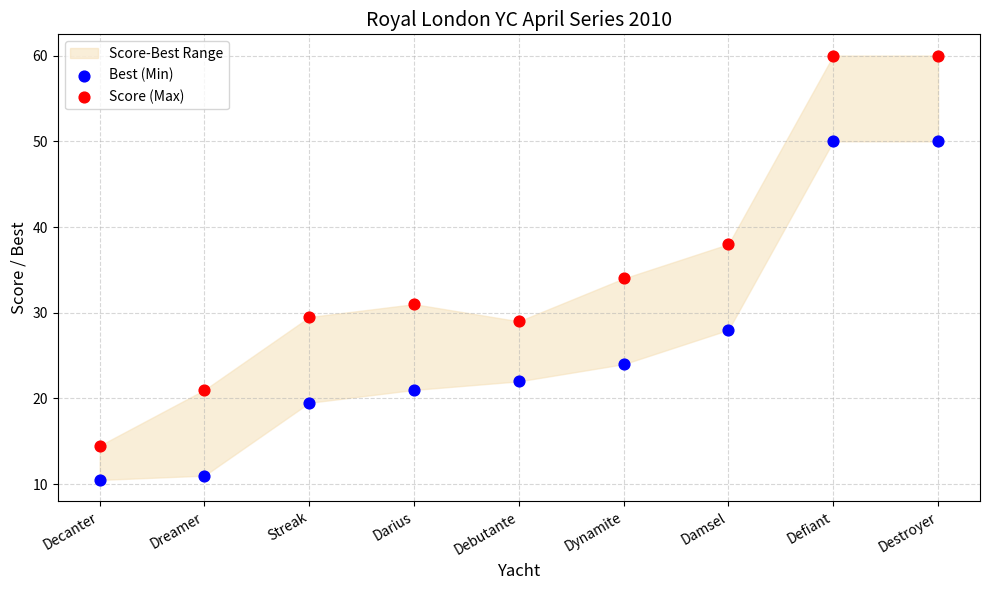

In the Score (Max) series, what Y value is closest to 37?

38.0